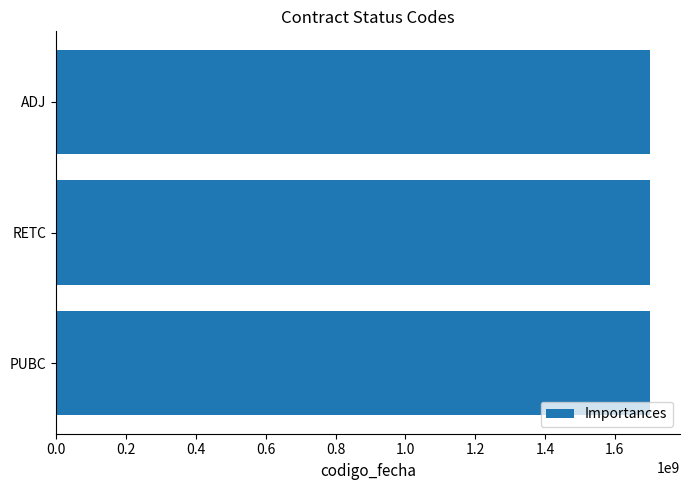

What is the sum of all values?

5104354974